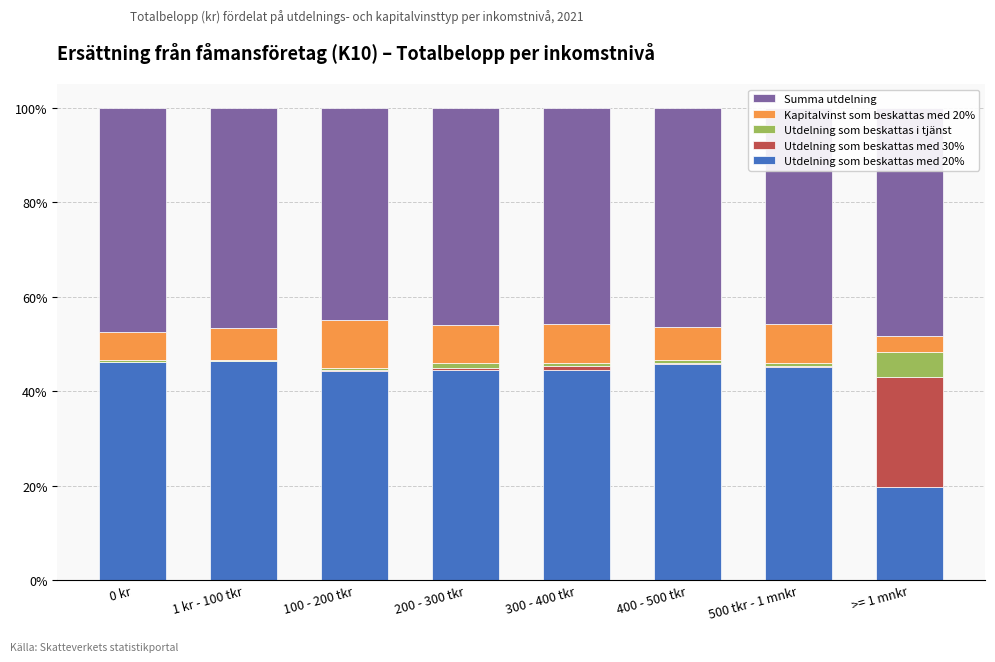

What are all the series names shown in the legend?

Utdelning som beskattas med 20%, Utdelning som beskattas med 30%, Utdelning som beskattas i tjänst, Kapitalvinst som beskattas med 20%, Summa utdelning